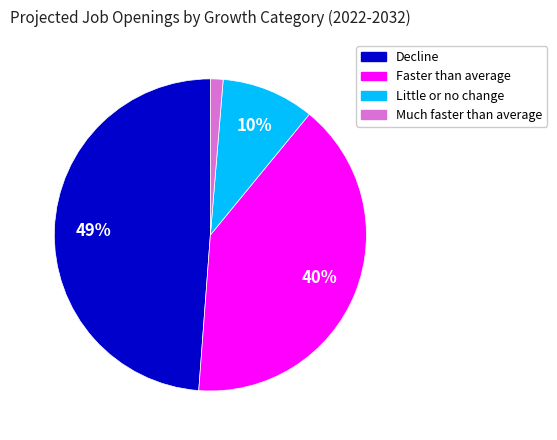

Is there any slice that represents more than half of the pie?

No